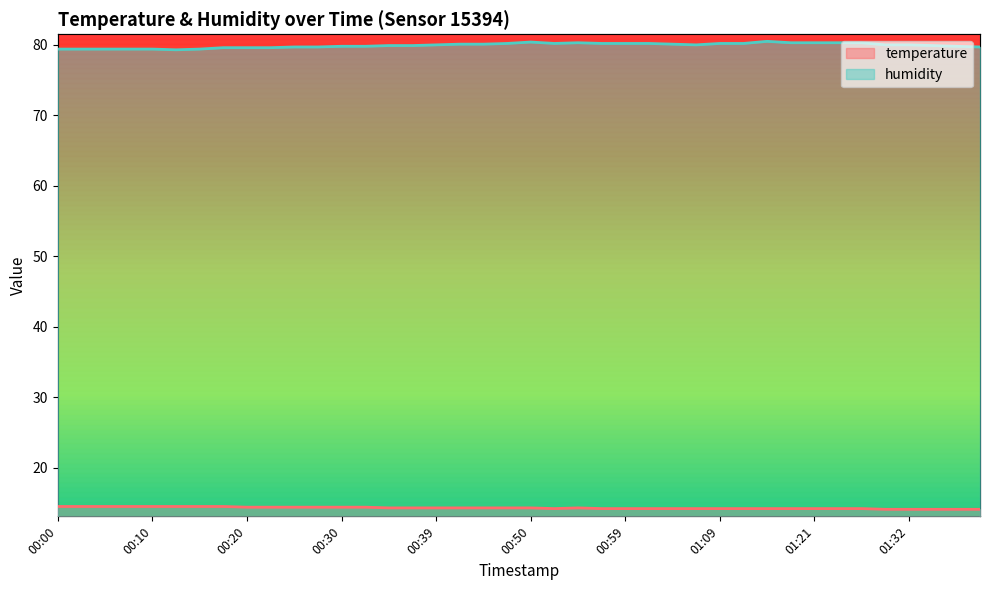

At which category does humidity reach its first local peak?

00:50